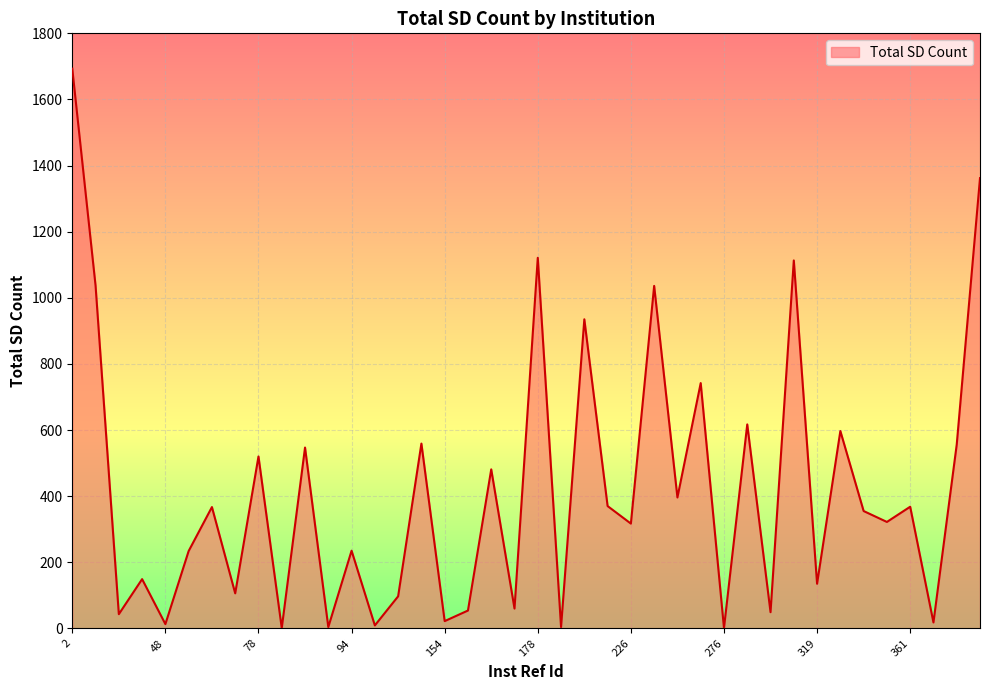

What is the difference between the maximum and minimum values?

1692